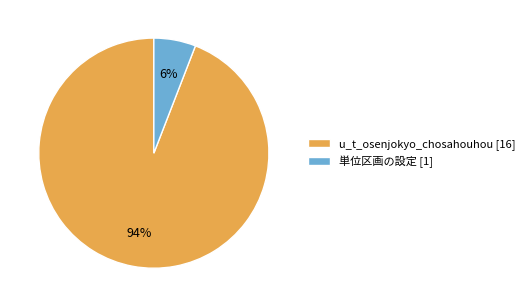

Which has a higher value, u_t_osenjokyo_chosahouhou or 単位区画の設定?

u_t_osenjokyo_chosahouhou